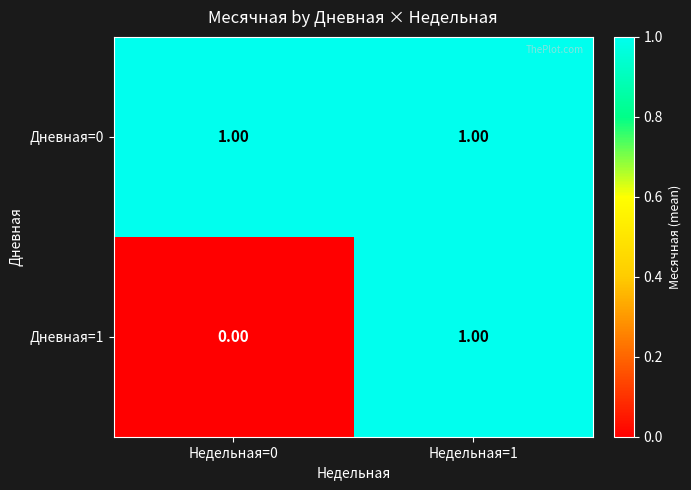

Count the number of data series in this chart.

2